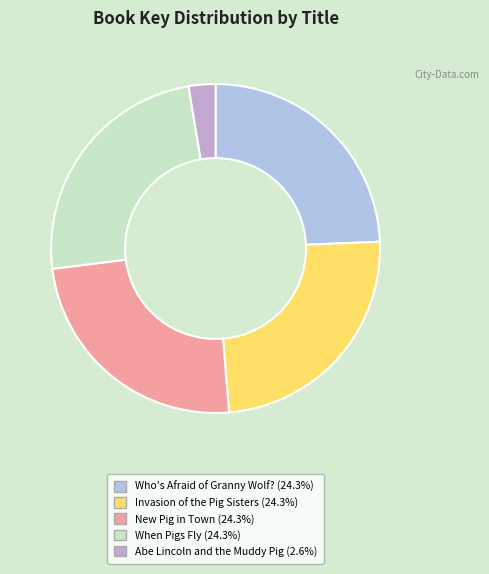

Is there a majority slice in this chart?

No